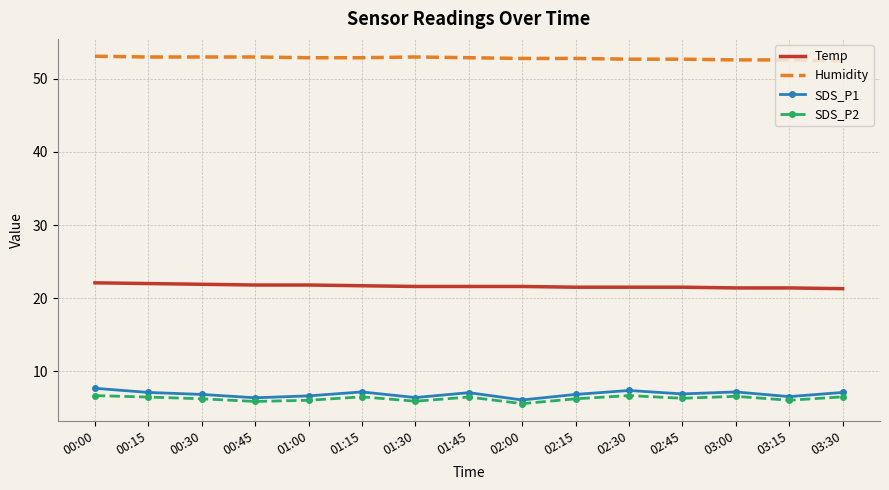

List the series in order of their peak value, lowest first.

SDS_P2, SDS_P1, Temp, Humidity